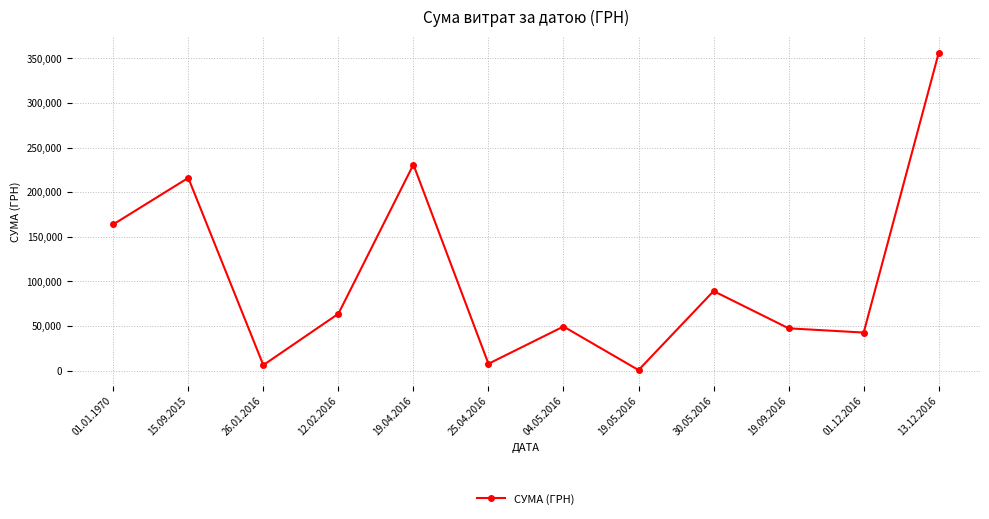

Is it true that the value at 01.01.1970 is 62366.5?

False